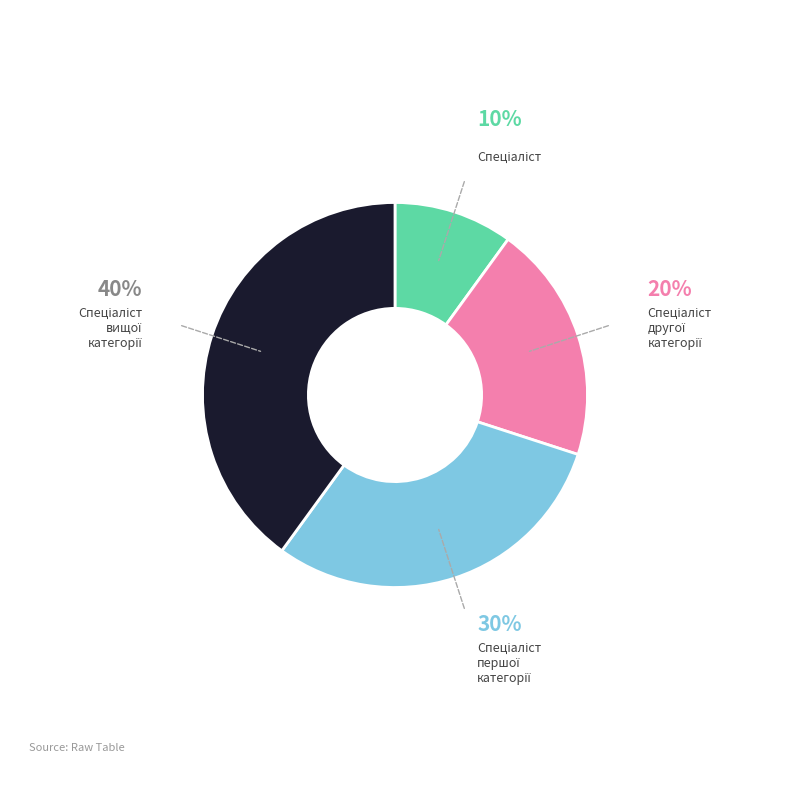

Is there any slice that represents more than half of the pie?

No